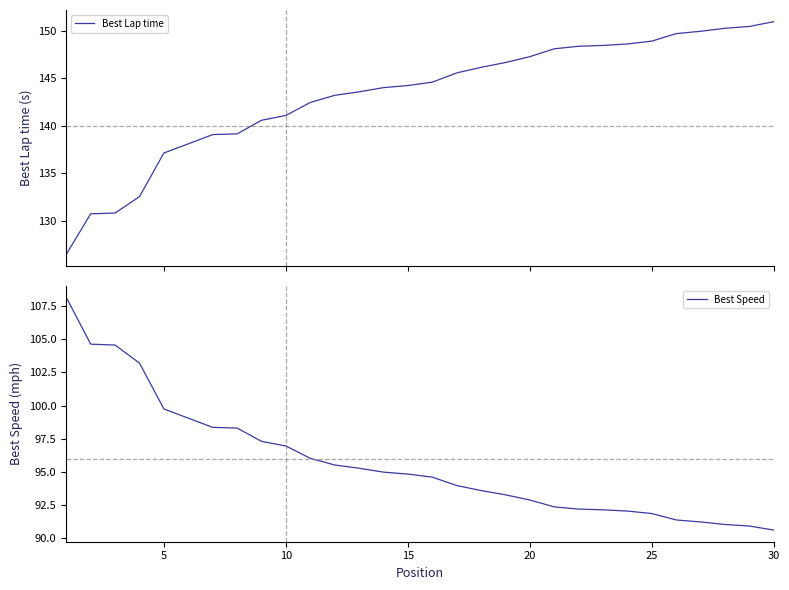

How many data points does each series have?

30